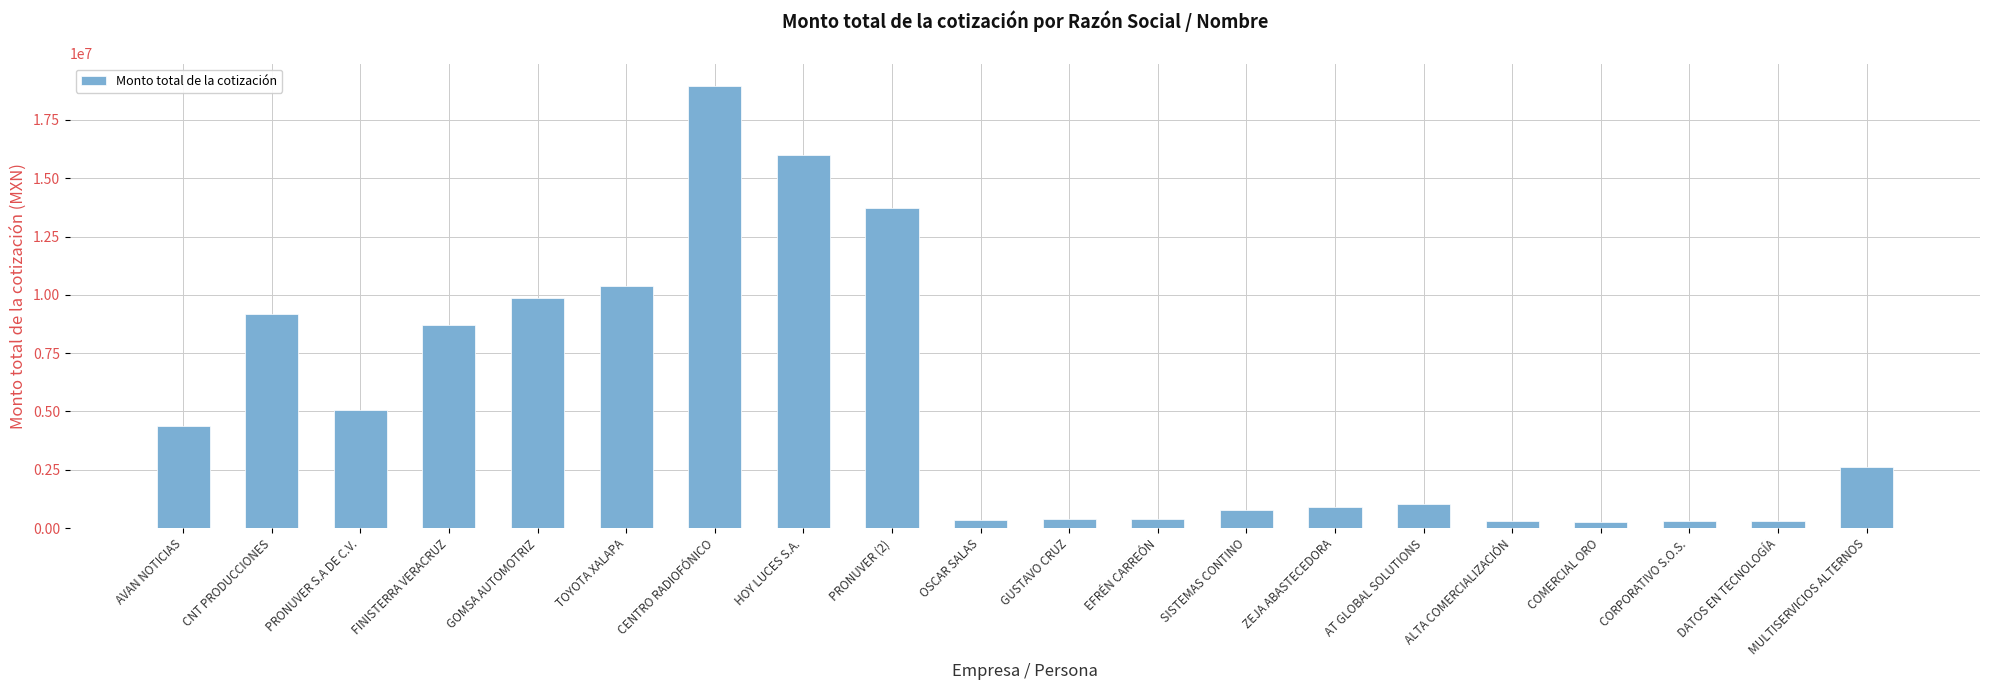

What is the difference between the maximum and minimum values?

18692571.4